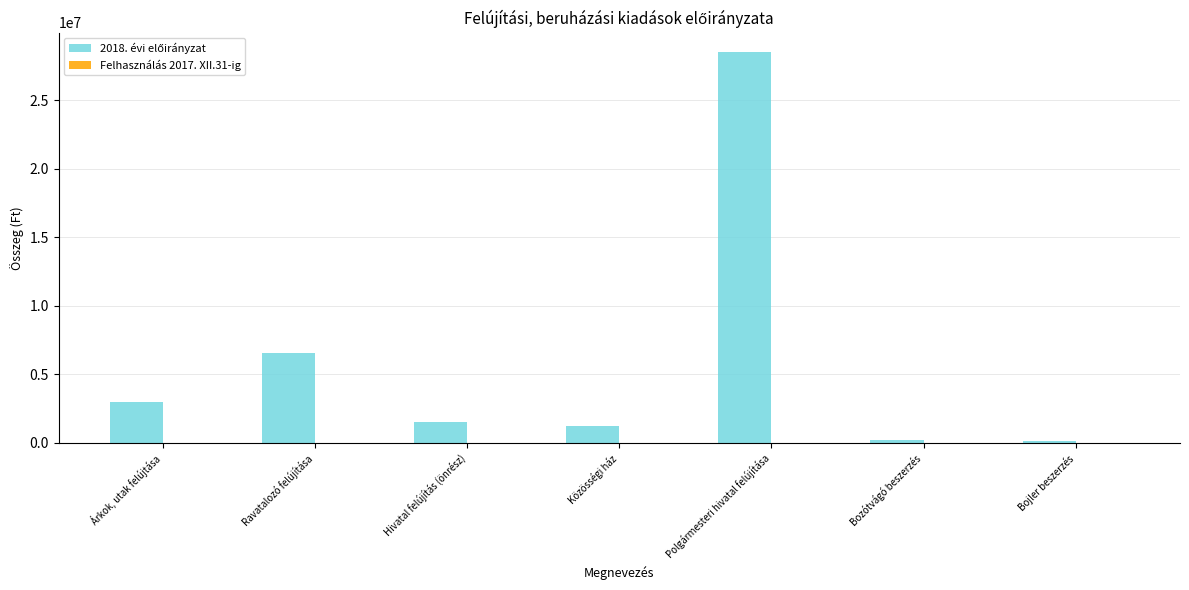

List the labels in order of value, largest first.

Polgármesteri hivatal felújítása, Ravatalozó felújítása, Árkok, utak felújtása, Hivatal felújítás (önrész), Közösségi ház, Bozótvágó beszerzés, Bojler beszerzés